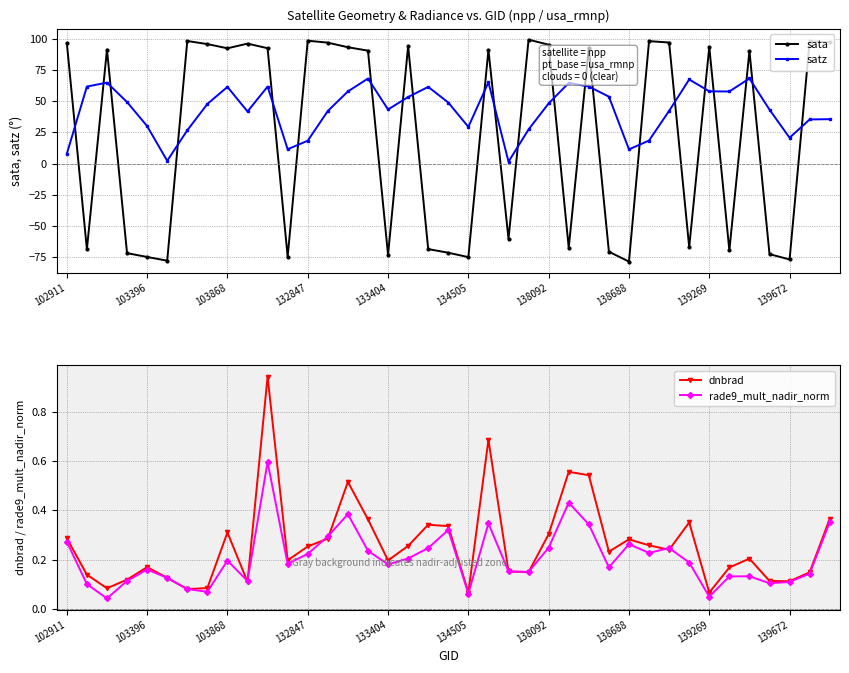

Which category has the highest value in the rade9_mult_nadir_norm series?

10